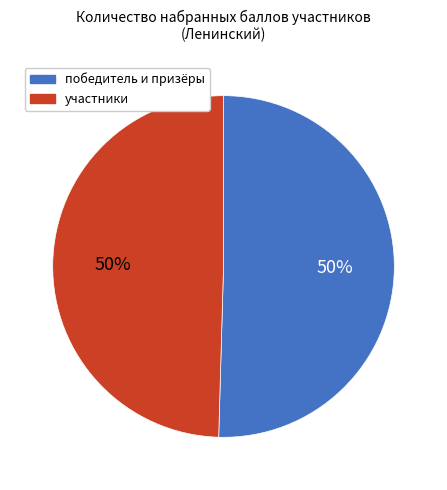

To the nearest percent, what is the average slice percentage?

50%